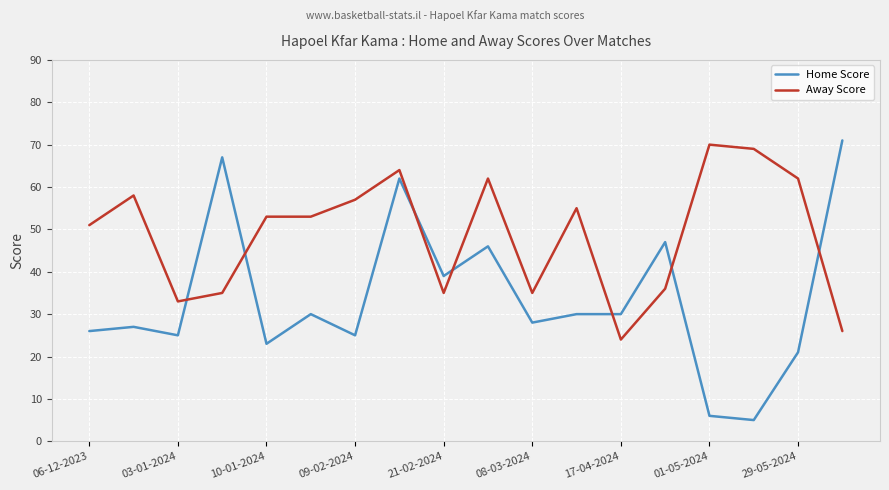

Which series has the largest total across all categories?

Away Score